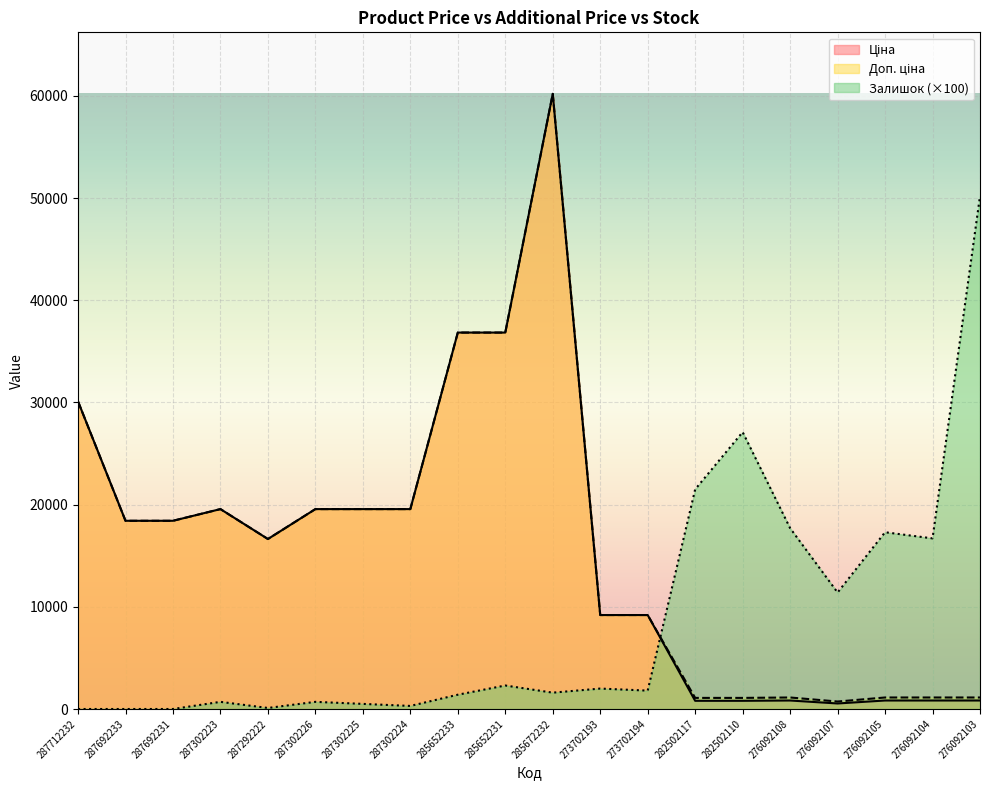

What is the value of the Ціна point at the 7th from the left?

19564.9